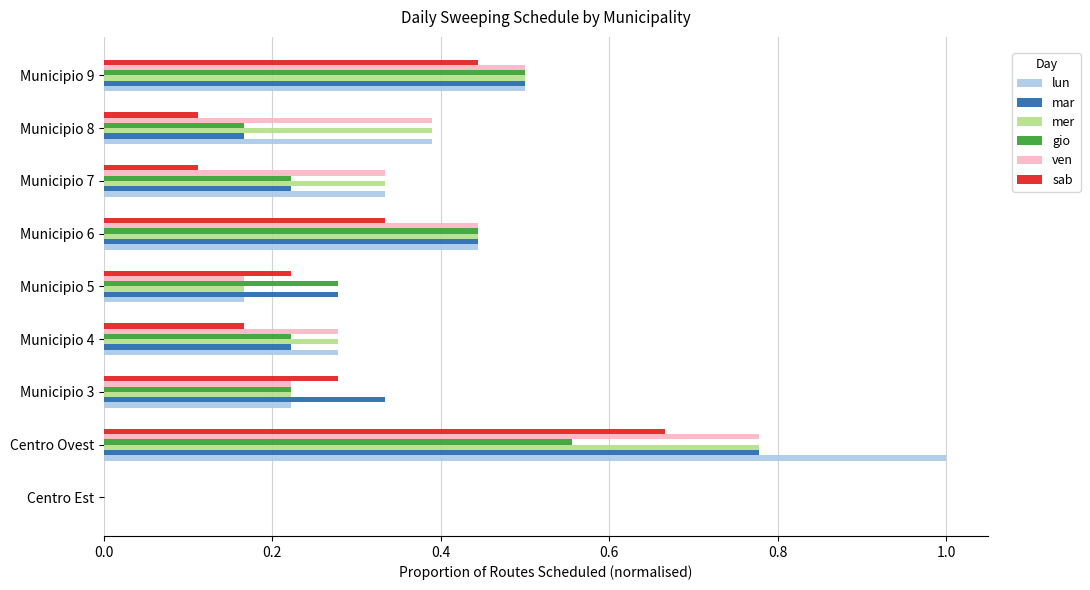

What is the sum of the gio values at Municipio 3 and Municipio 5?

0.5